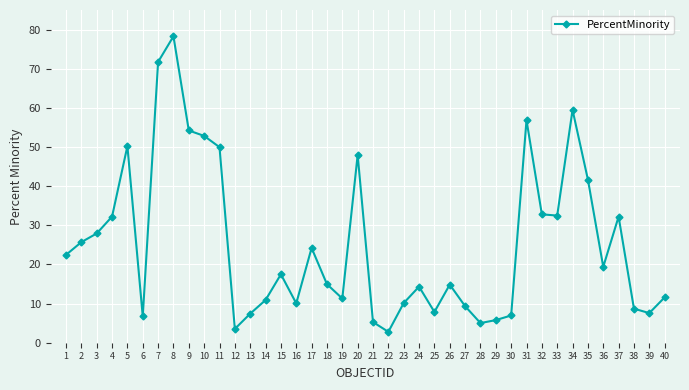

Where is the first local minimum?

6